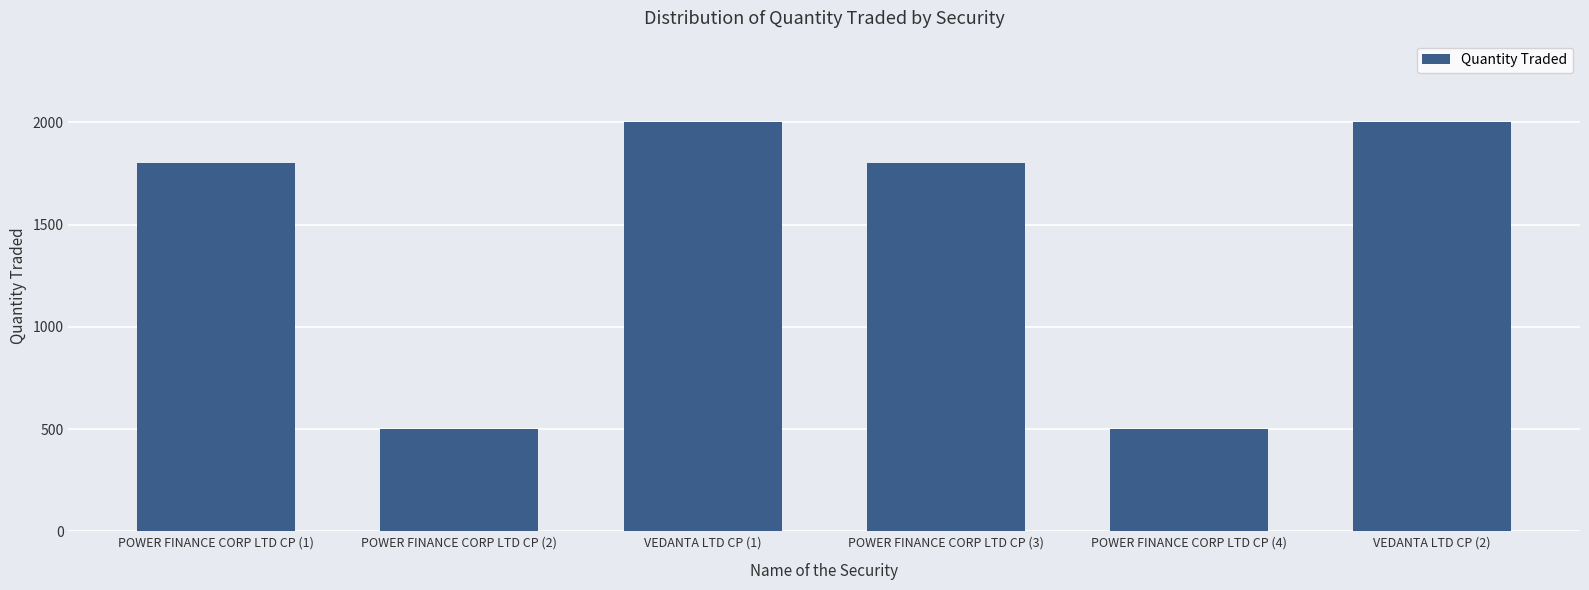

What is the value of the 2nd bar from the left?

500